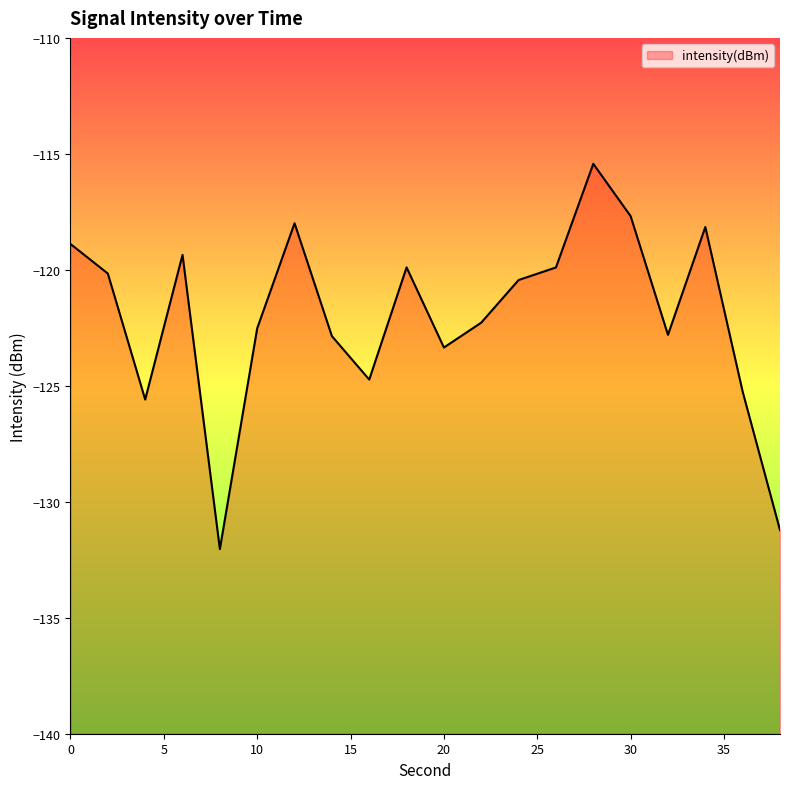

At which category does the chart reach its minimum across all series?

8